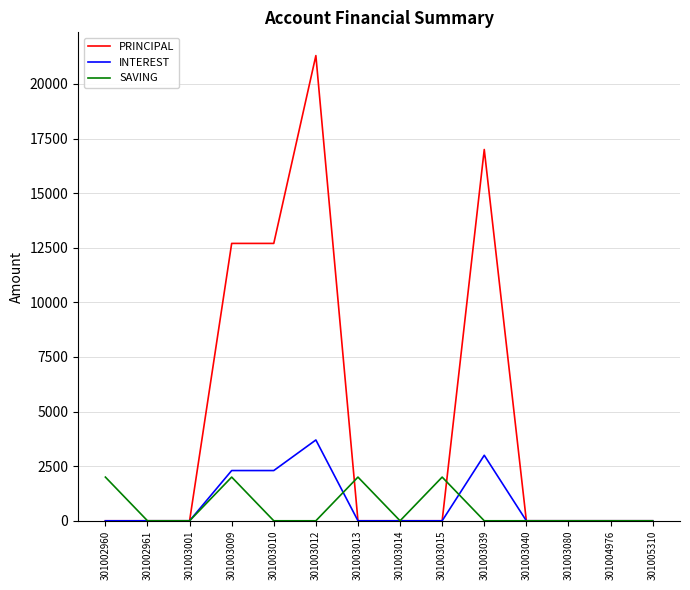

Reading left to right, extract all data points from this chart.

PRINCIPAL: 0	0	0	12700	12700	21300	0	0	0	17000	0	0	0	0
INTEREST: 0	0	0	2300	2300	3700	0	0	0	3000	0	0	0	0
SAVING: 2000	0	0	2000	0	0	2000	0	2000	0	0	0	0	0